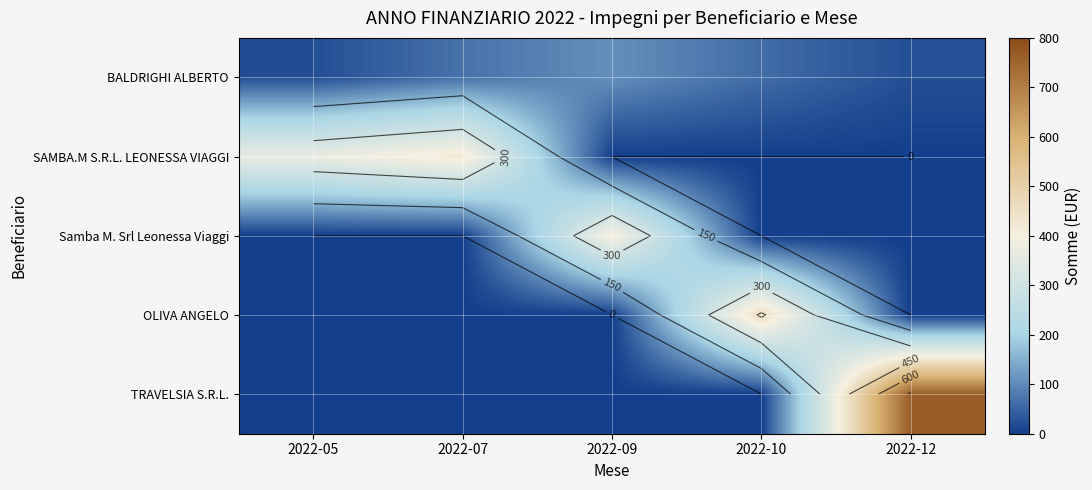

What is the average value of the SAMBA.M S.R.L. LEONESSA VIAGGI series?

158.4